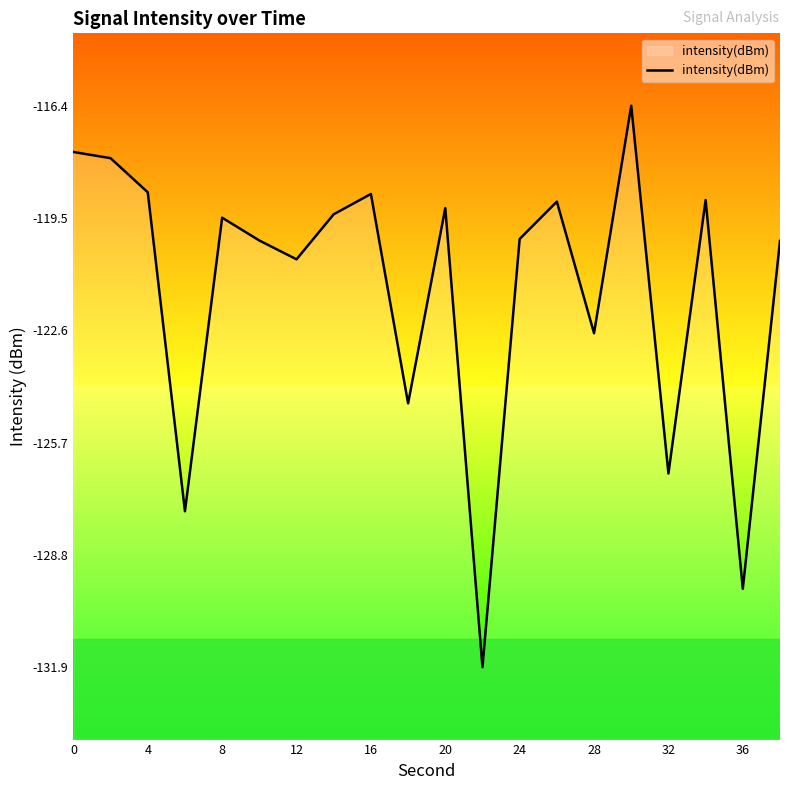

What is the maximum value shown in the chart?

-116.4